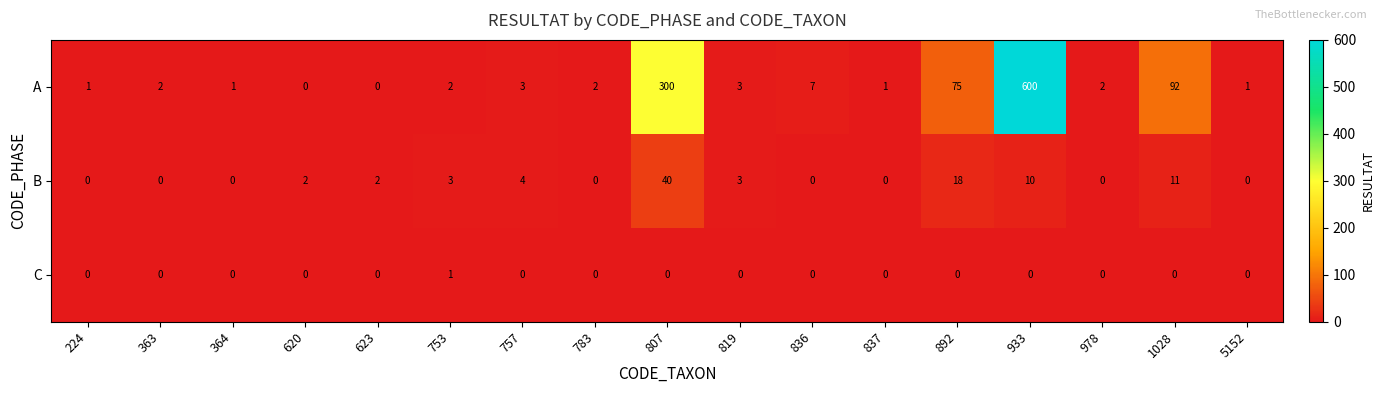

What is the spread (max minus min) of values at 892?

75